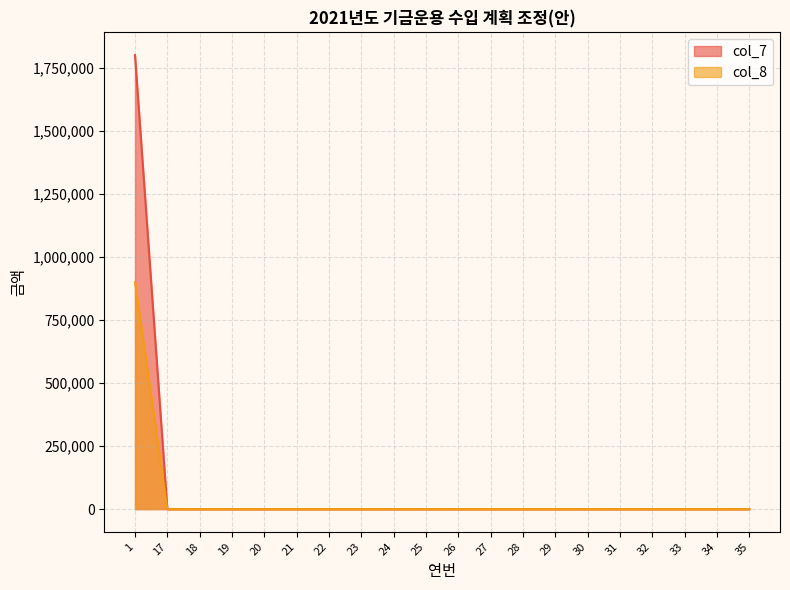

At which category is the sum across all series the highest?

1